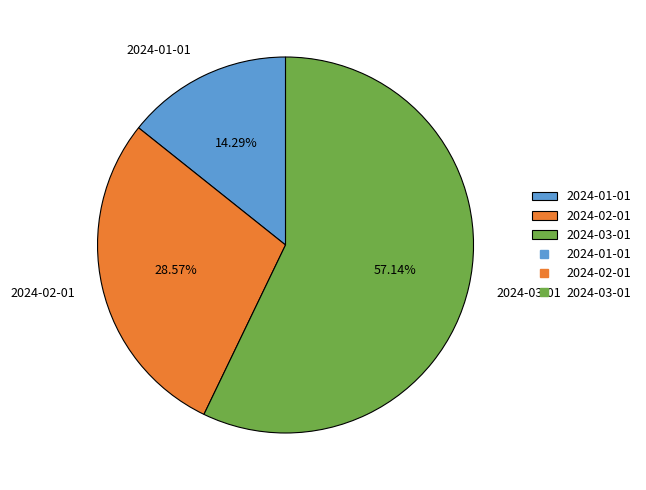

Count the number of slices in the pie.

3